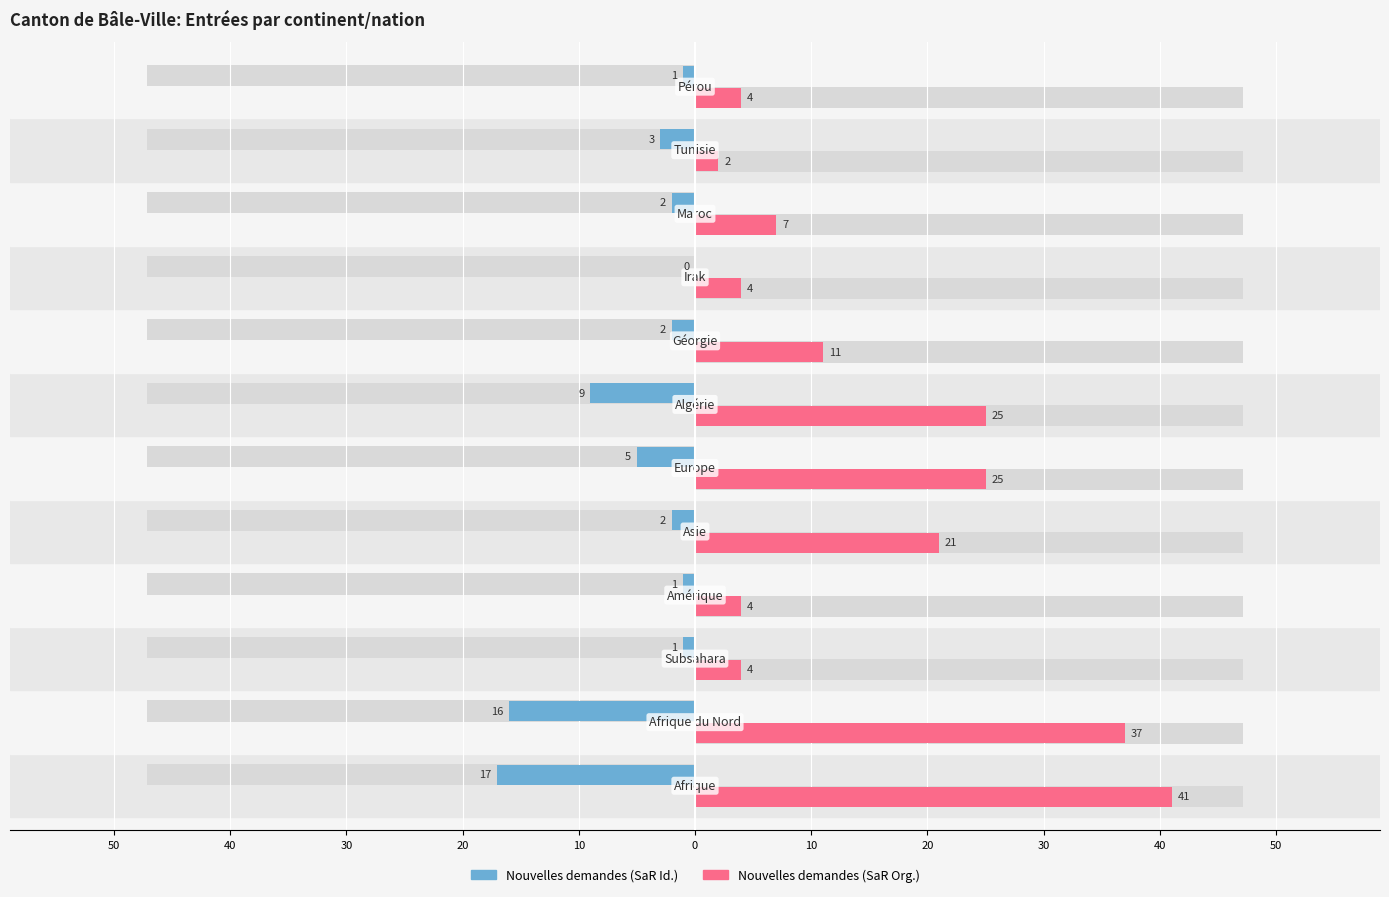

Is it true that Nouvelles demandes (SaR Id.) equals -2 at 11?

False